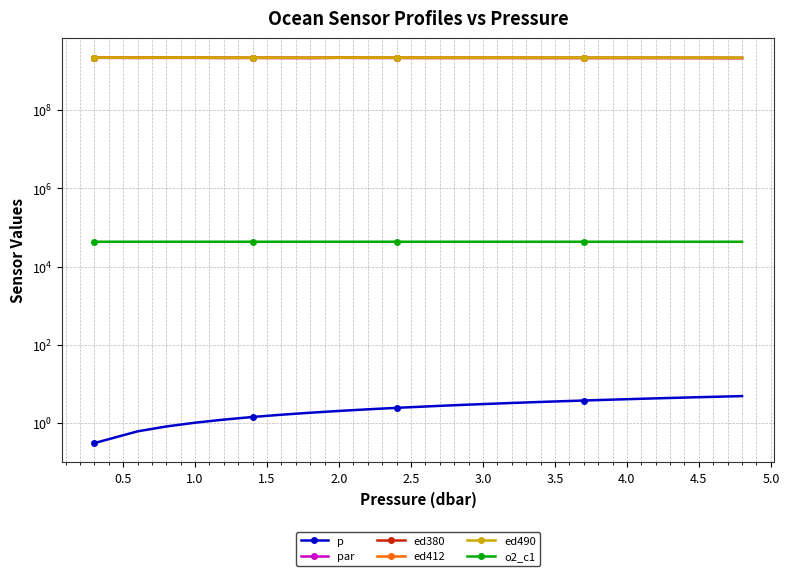

What is the difference between the maximum and minimum values in the p series?

4.5